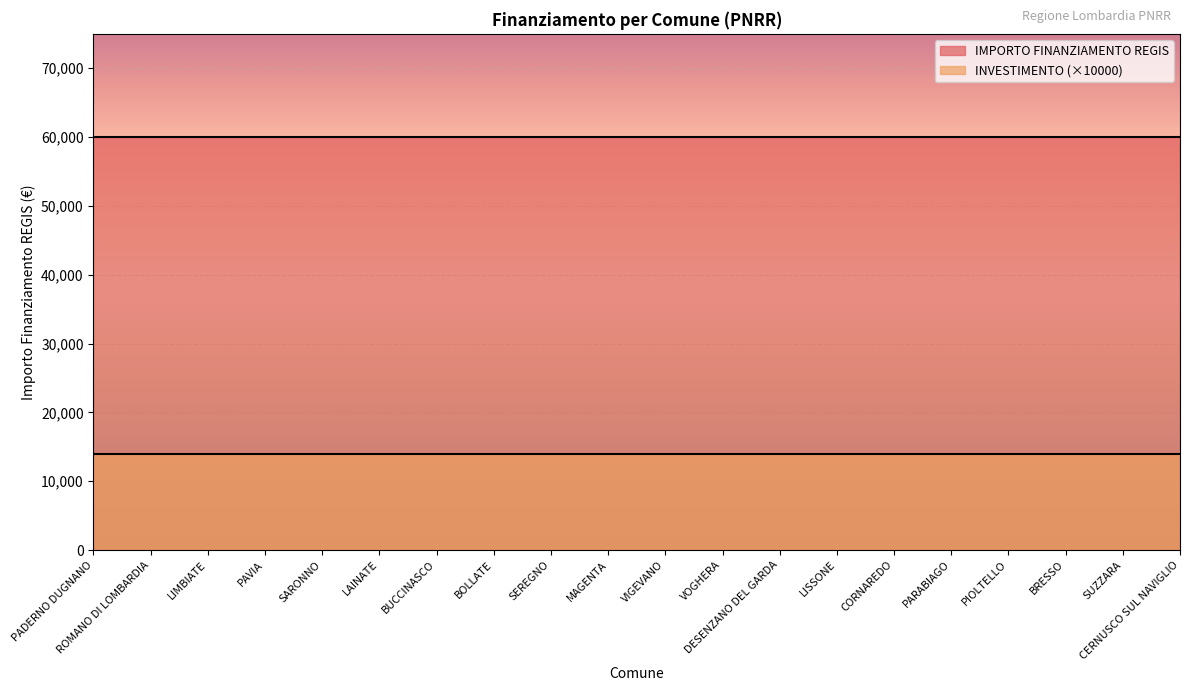

At BOLLATE, list the series in order from smallest to largest.

INVESTIMENTO (×10000), IMPORTO FINANZIAMENTO REGIS